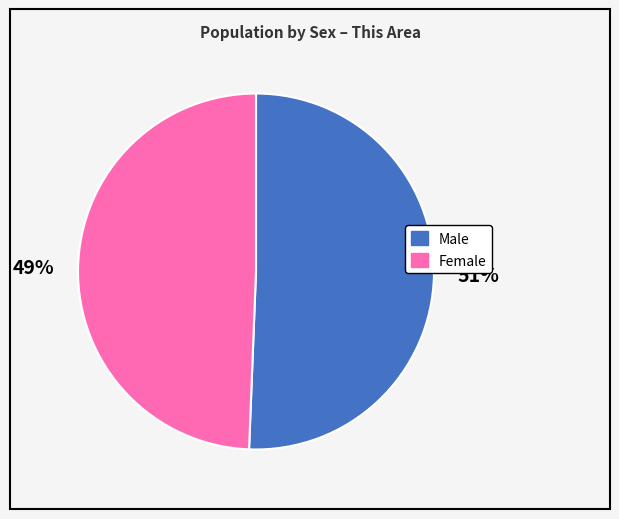

How many slices are in this pie chart?

2